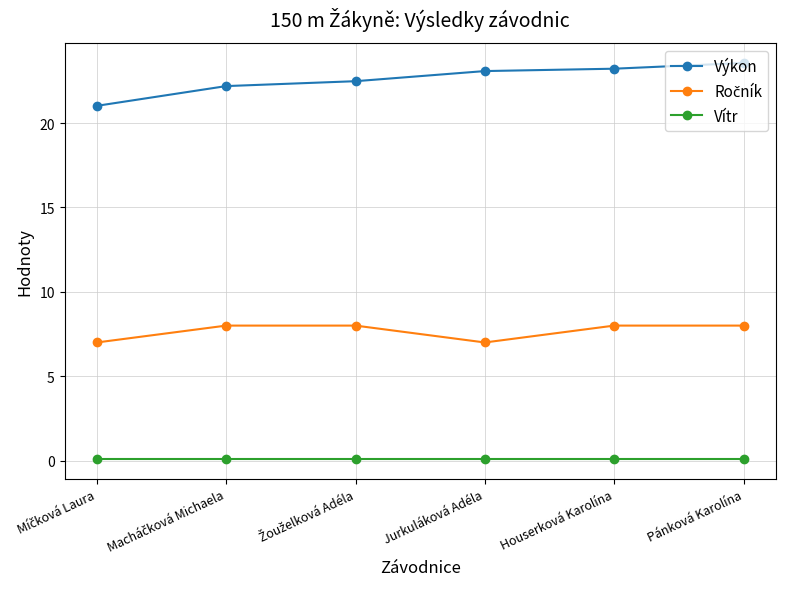

What is the sum of all Vítr values?

0.6